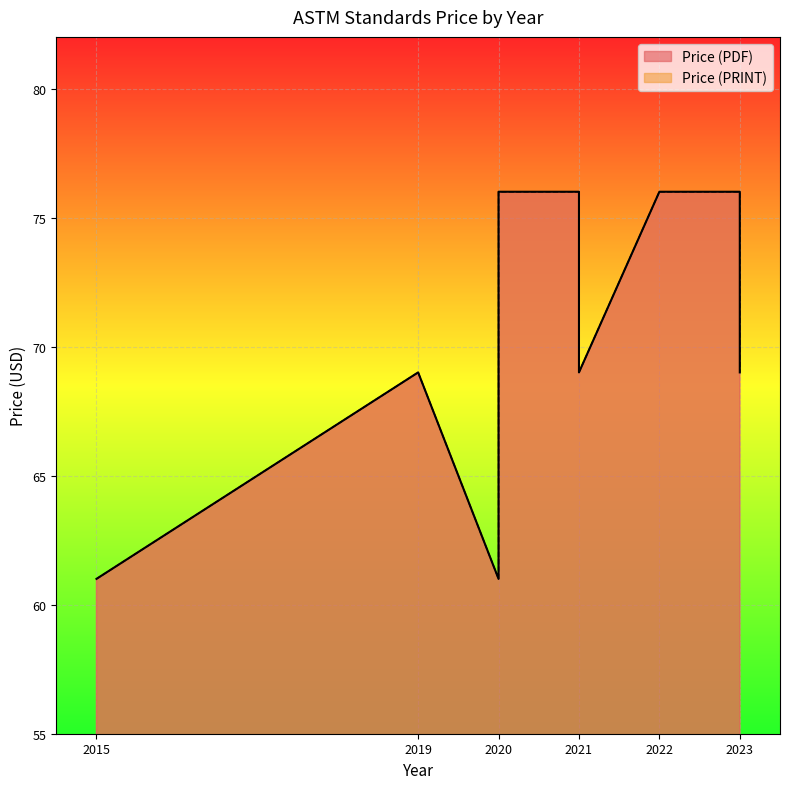

At 2020, list the series in order from largest to smallest.

Price (PDF), Price (PRINT)